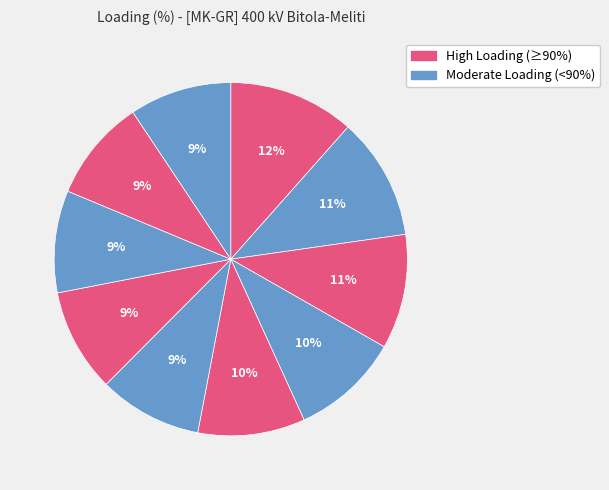

How many segments does this pie chart have?

10